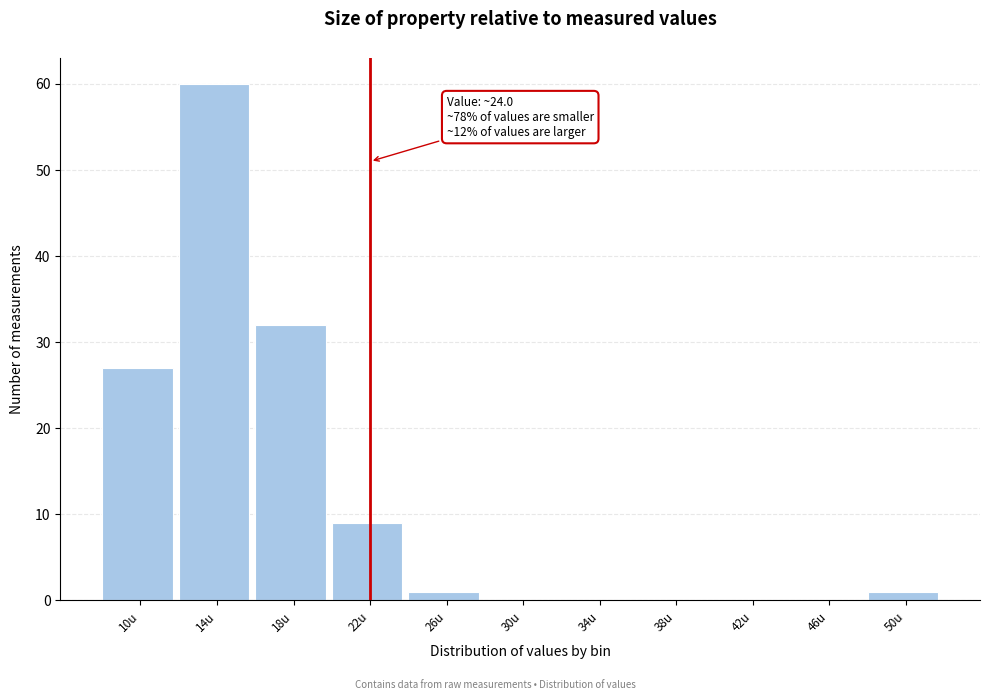

Reading left to right, extract all data points from this chart.

10u=27	14u=60	18u=32	22u=9	26u=1	30u=0	34u=0	38u=0	42u=0	46u=0	50u=1